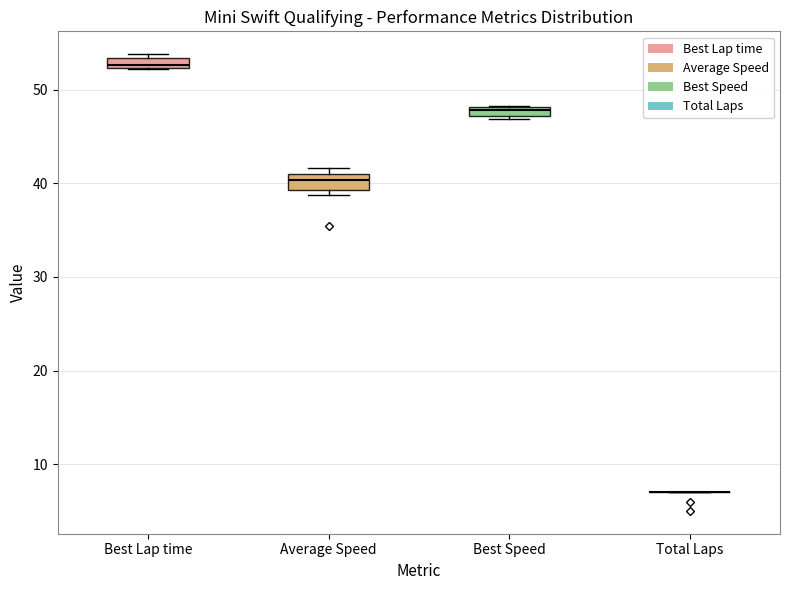

Where is the lower edge of the box for Best Lap time on the y-axis? The values are not printed on the chart, so give them approximately, as read against the axis.

52